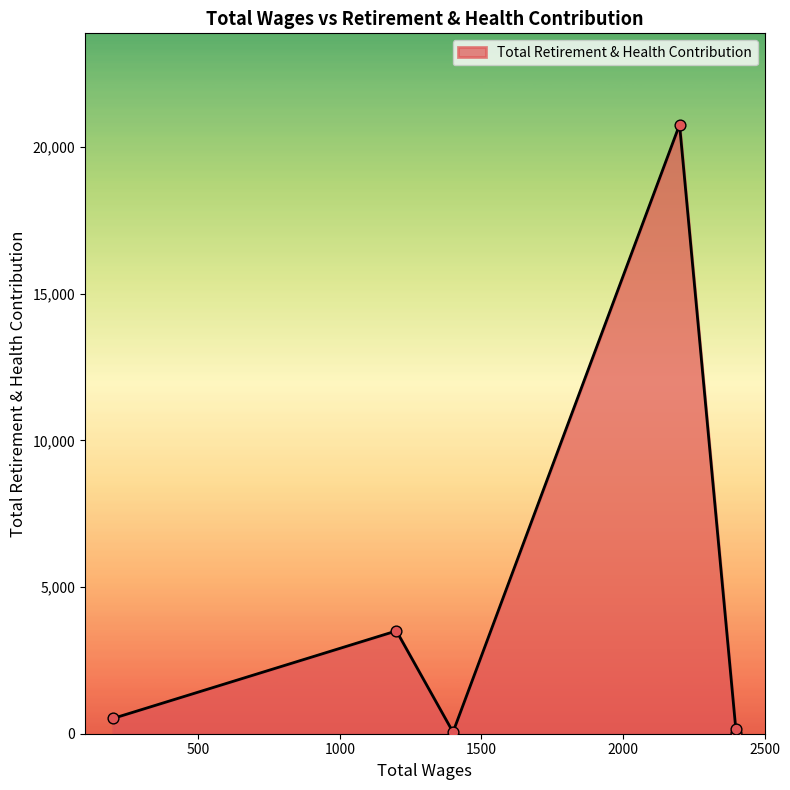

Approximately how many times larger is the value at 200.0 compared to 1200.0?

0.1